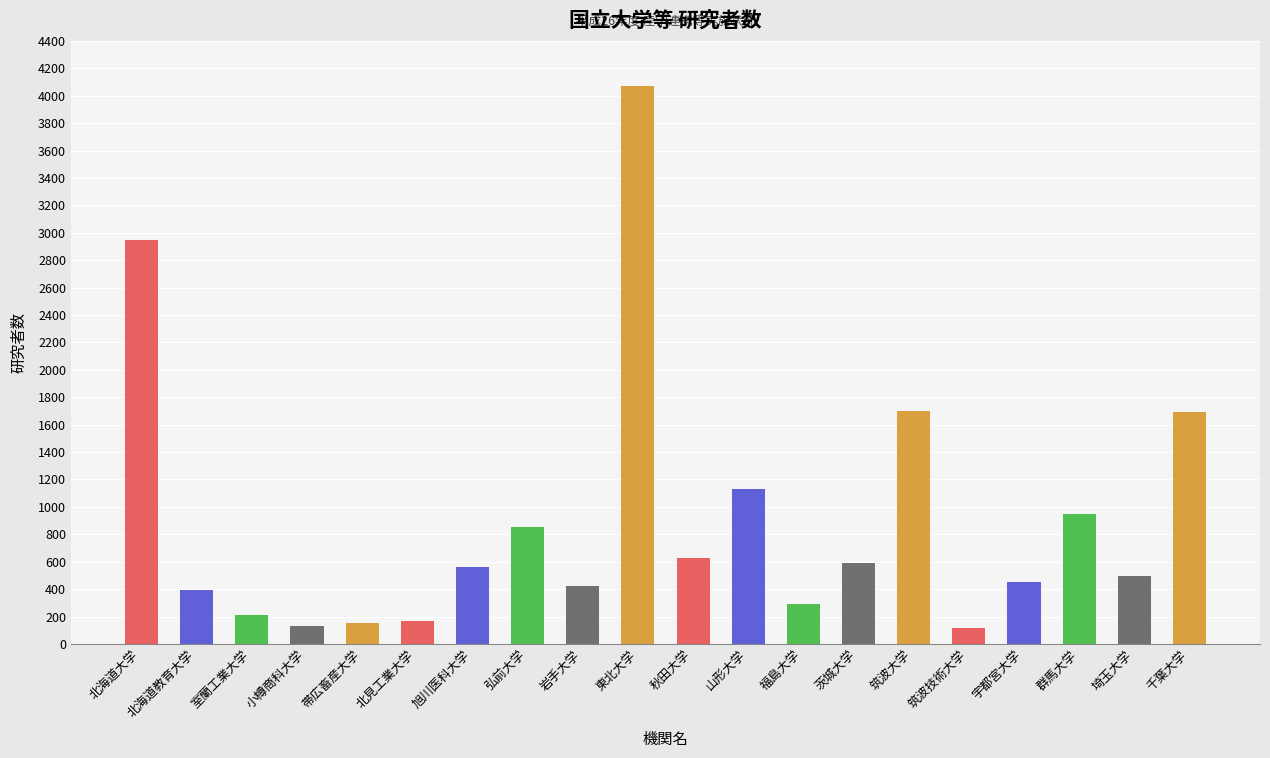

What is the maximum value shown in the chart?

4073